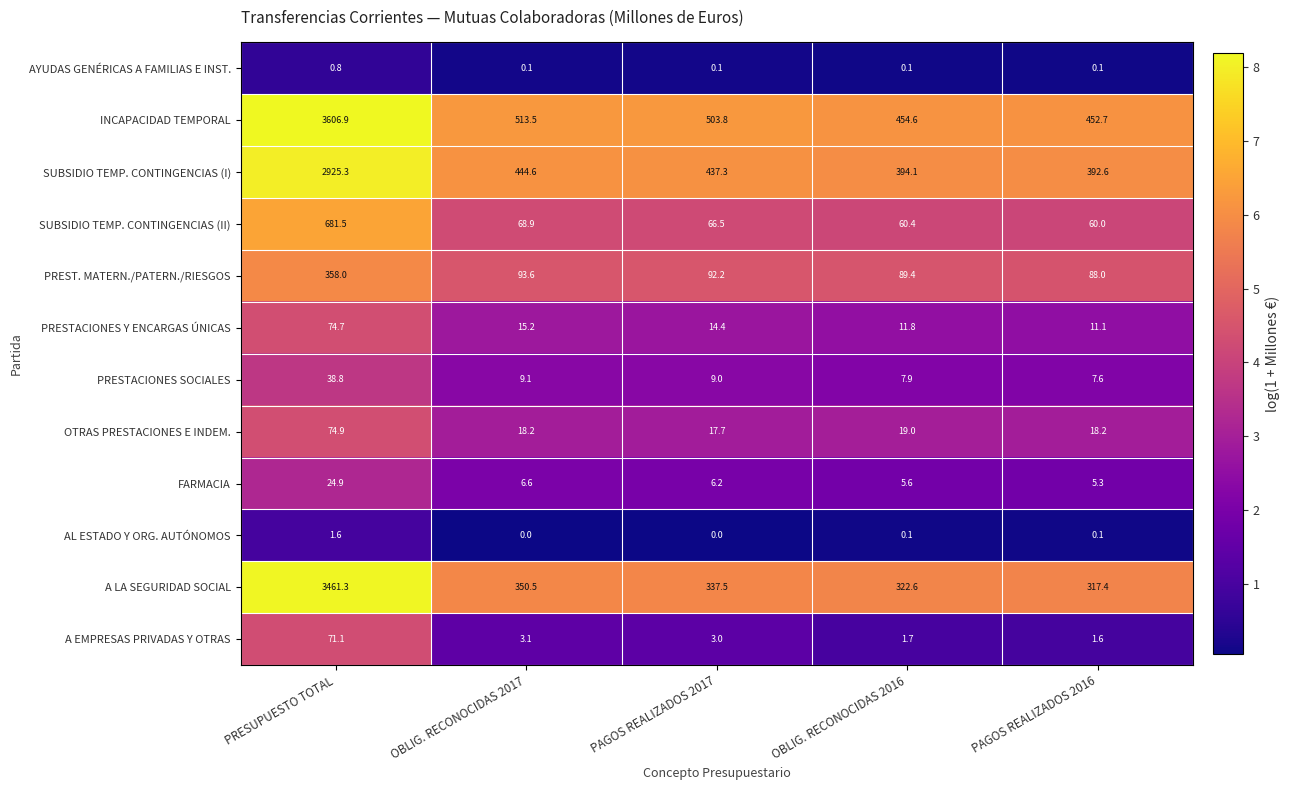

What is the greatest value displayed?

3606.9